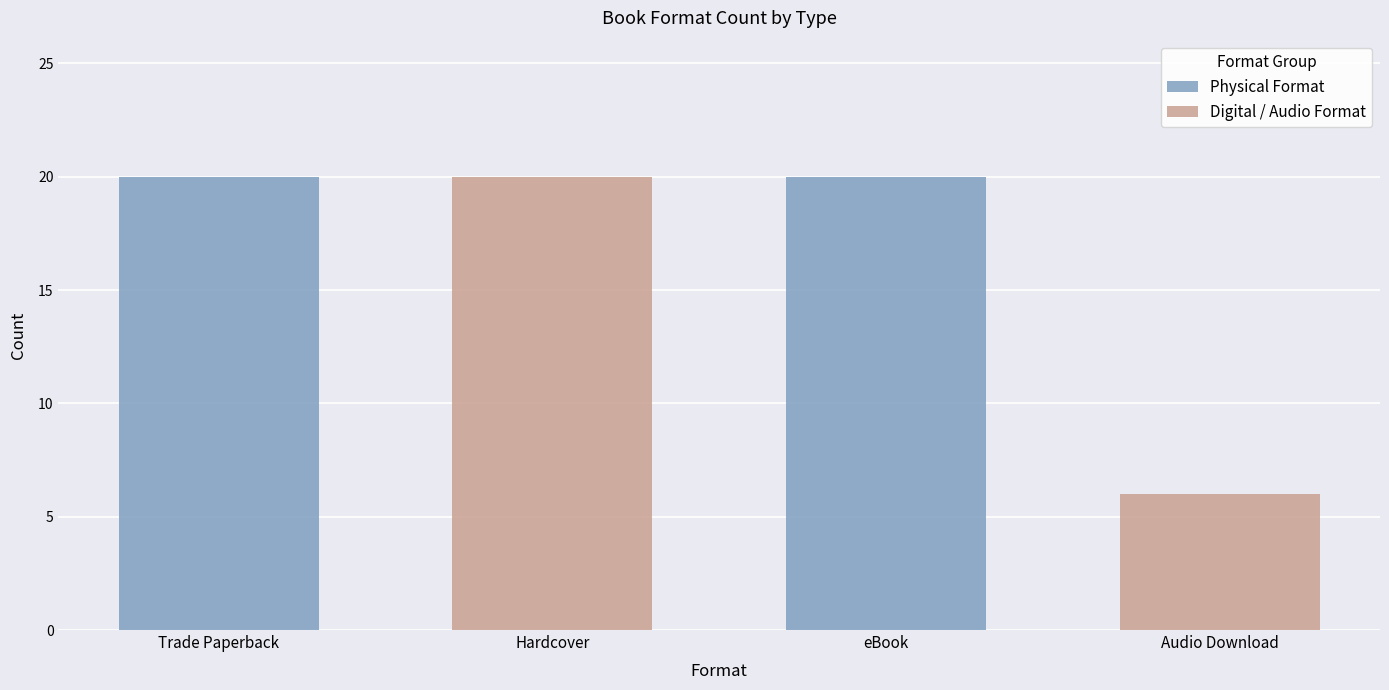

What is the value of the Physical Format bar at the 1st from the left?

20